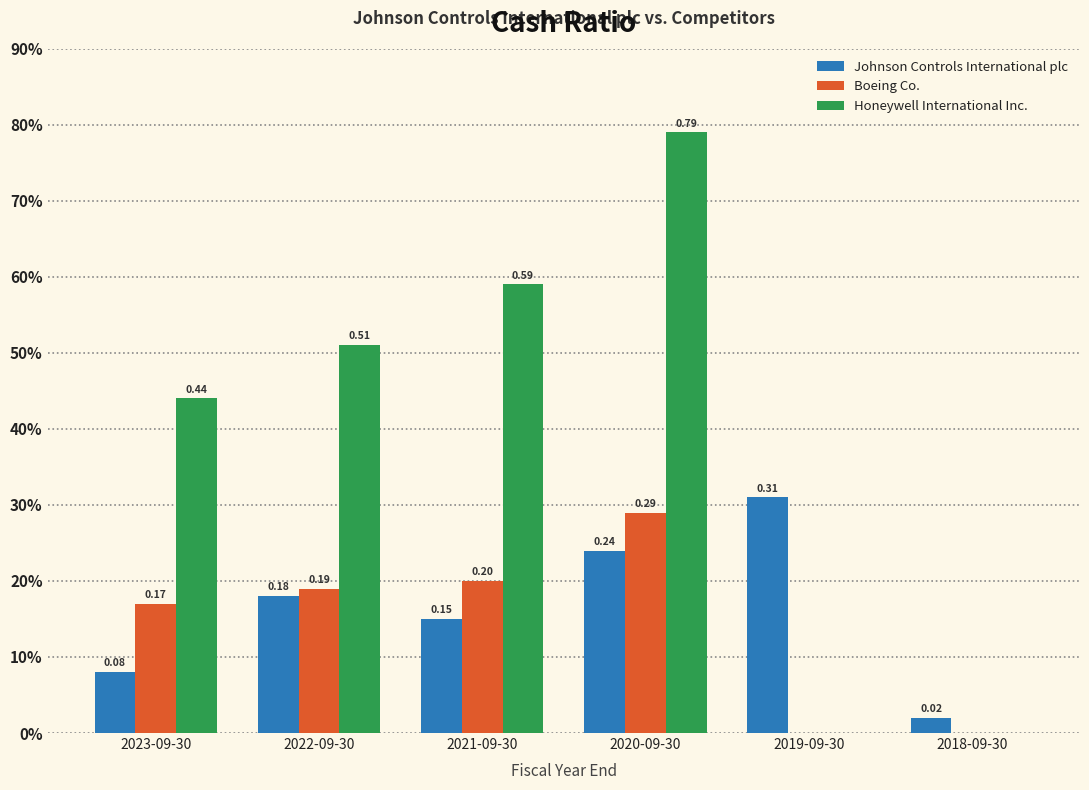

Reading left to right, list all the values displayed in this chart.

Johnson Controls International plc: 0.1	0.2	0.1	0.2	0.3	0.0
Boeing Co.: 0.2	0.2	0.2	0.3	0.0	0.0
Honeywell International Inc.: 0.4	0.5	0.6	0.8	0.0	0.0